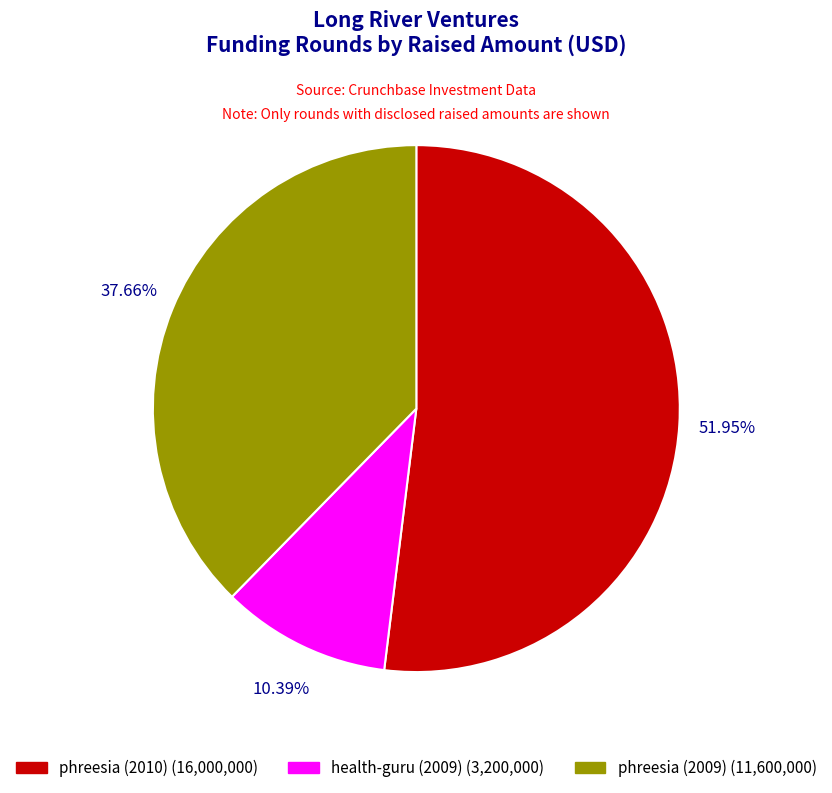

To the nearest percent, what is the average slice percentage?

33%